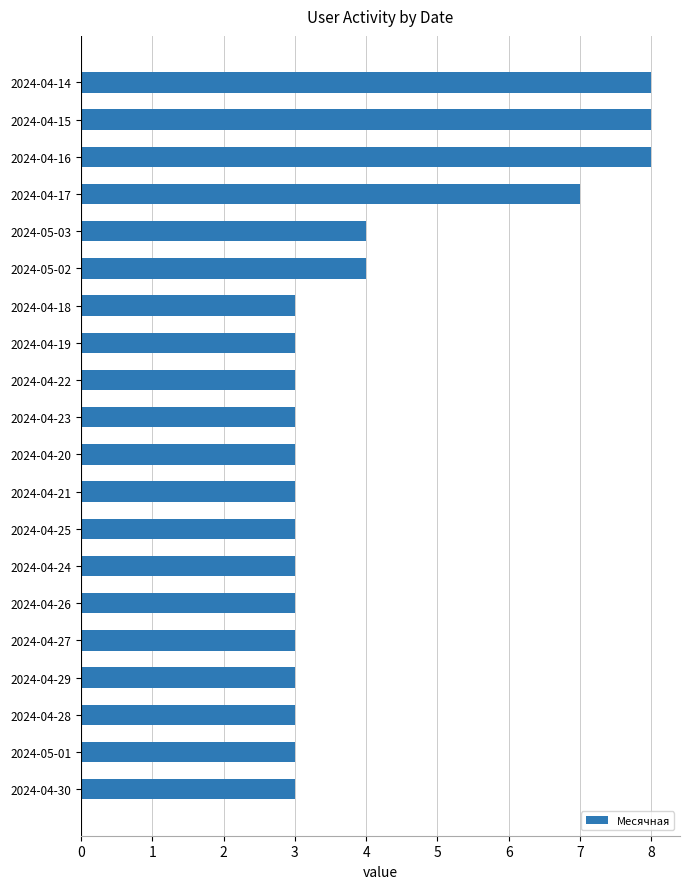

The value at 2024-04-27 is 3. True or false?

True